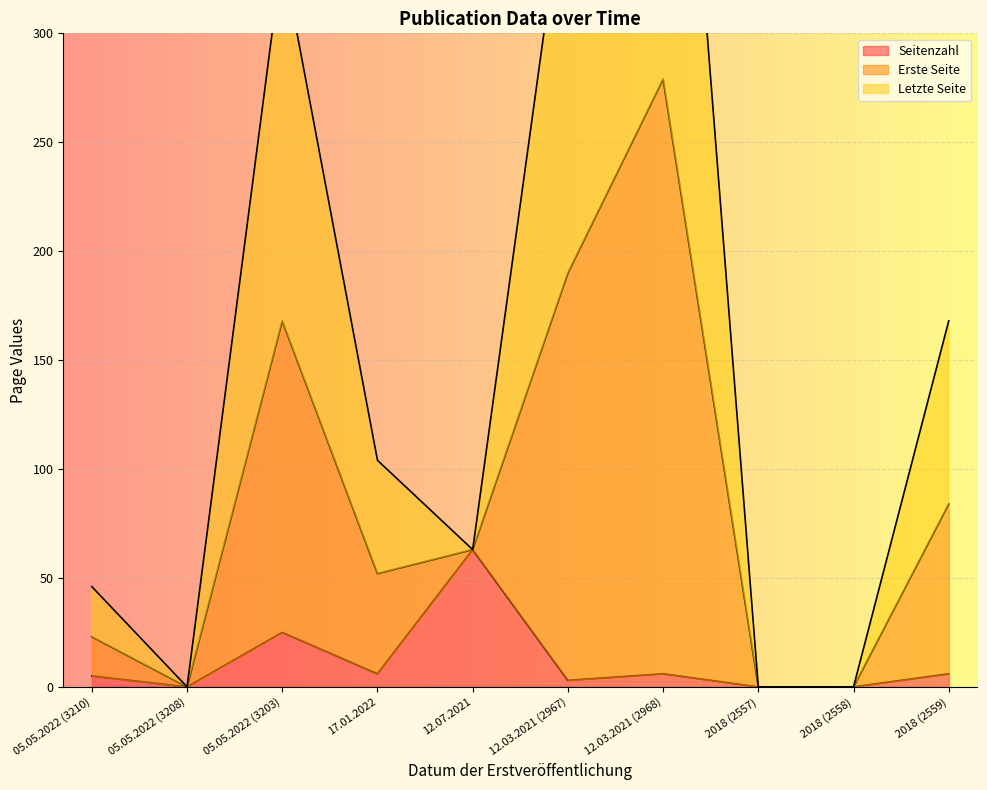

How many positive values does the Erste Seite series have?

7